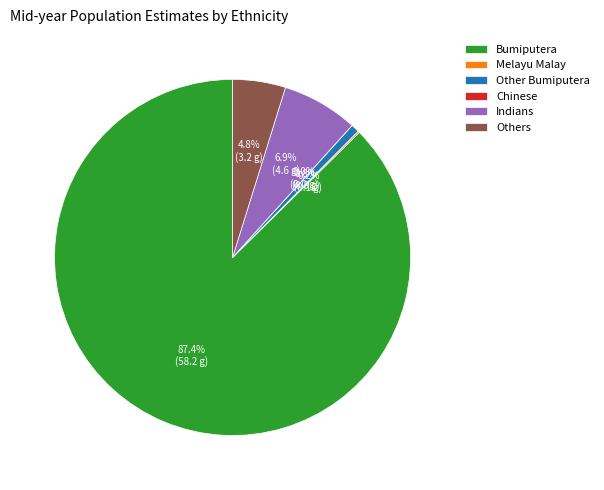

What percentage is NOT represented by Melayu Malay?

99.8%